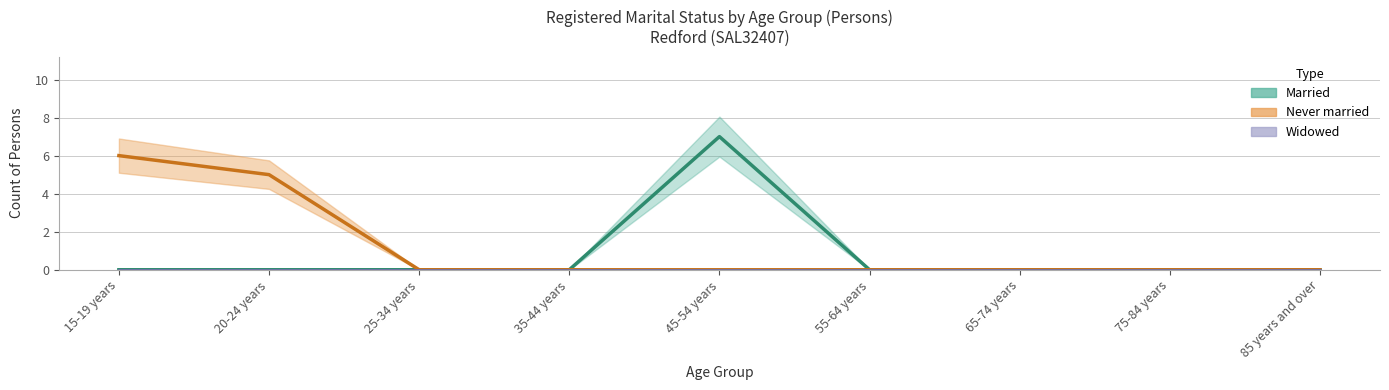

True or false: Married has a value of 3 at 65-74 years.

False